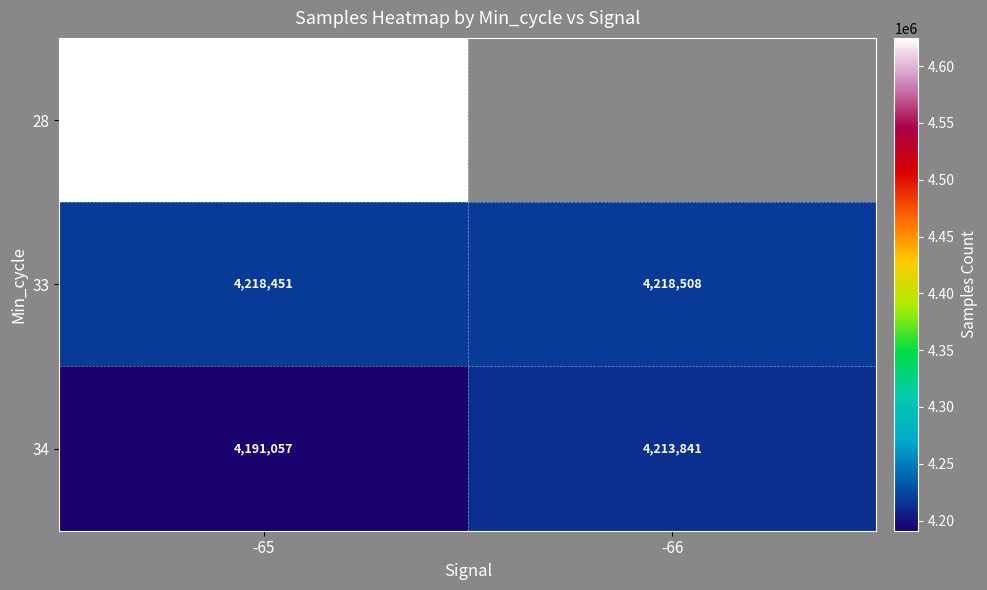

Is the value of 28 at -65 greater than the value of 33 at -65?

Yes